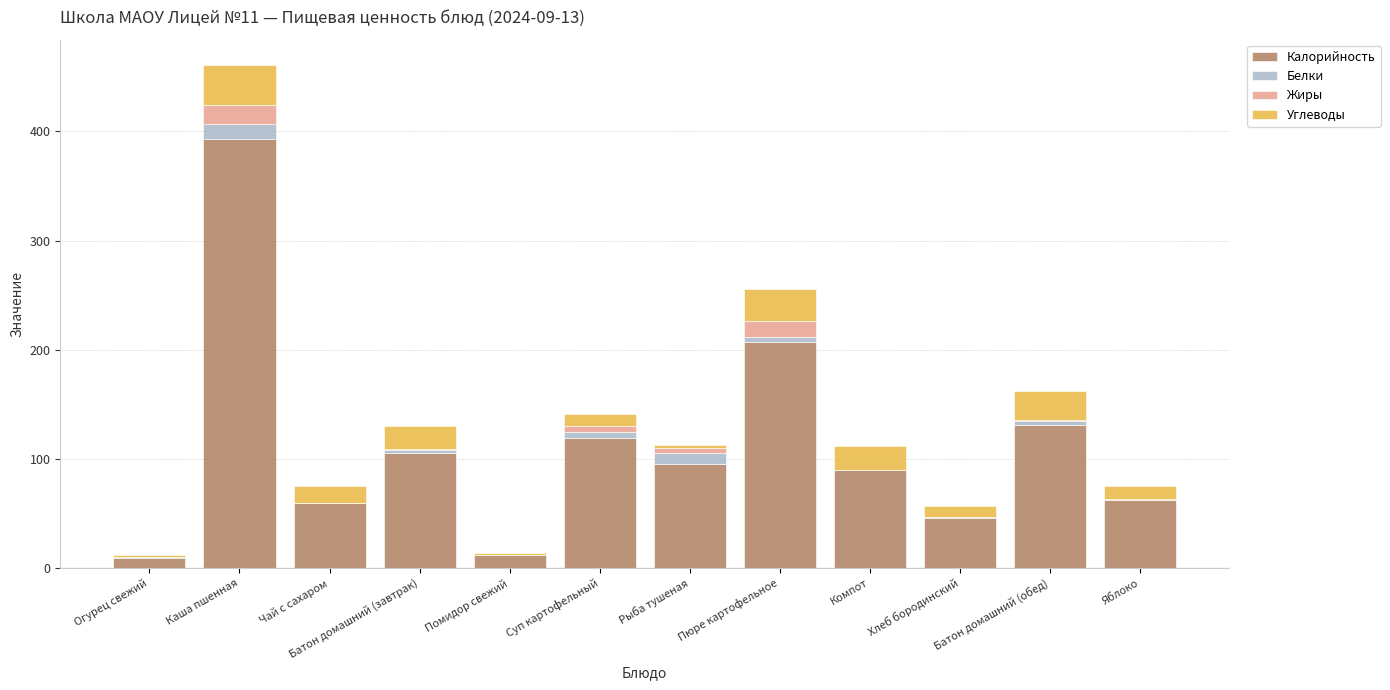

What is the highest value of the Калорийность series?

393